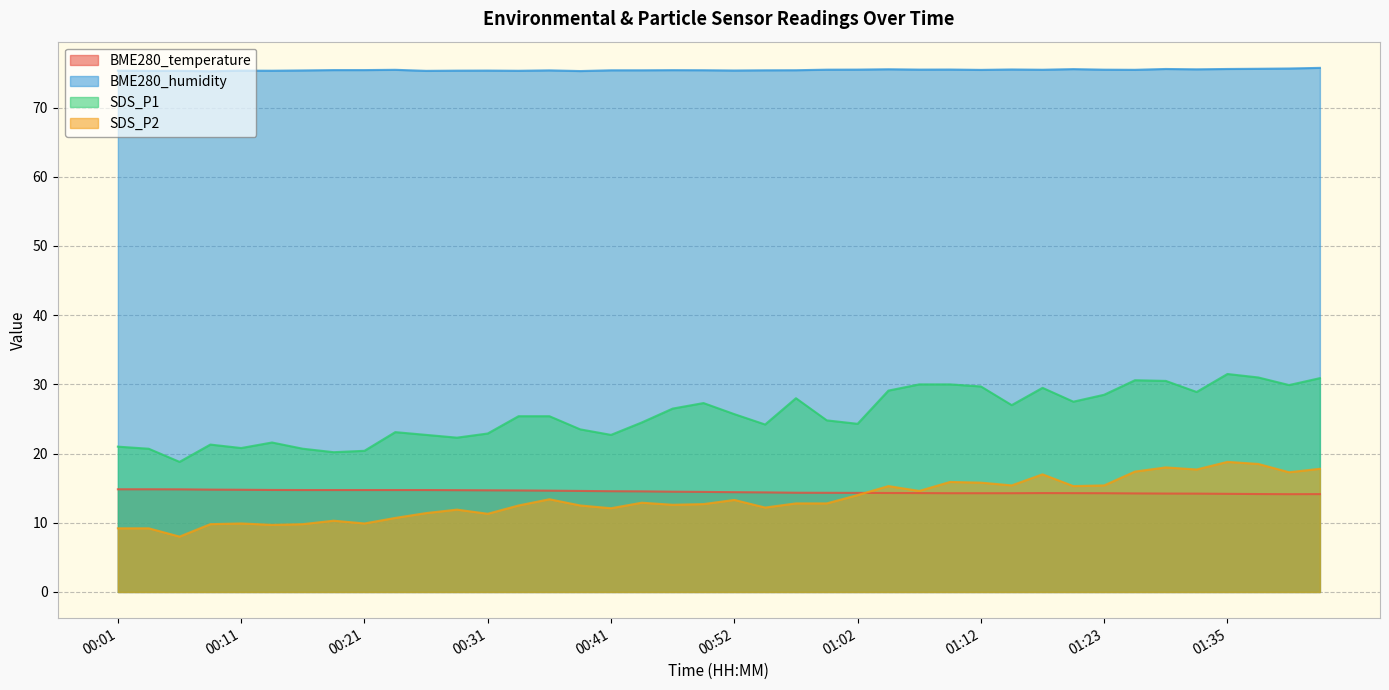

At which category is the sum across all series the highest?

01:35